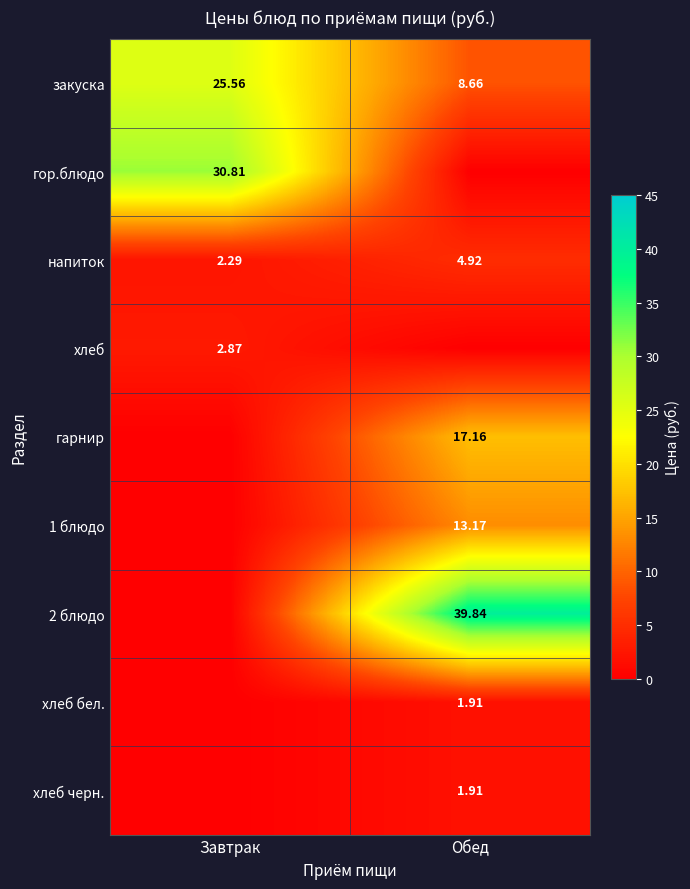

Which has a higher value, Обед or Завтрак?

Завтрак